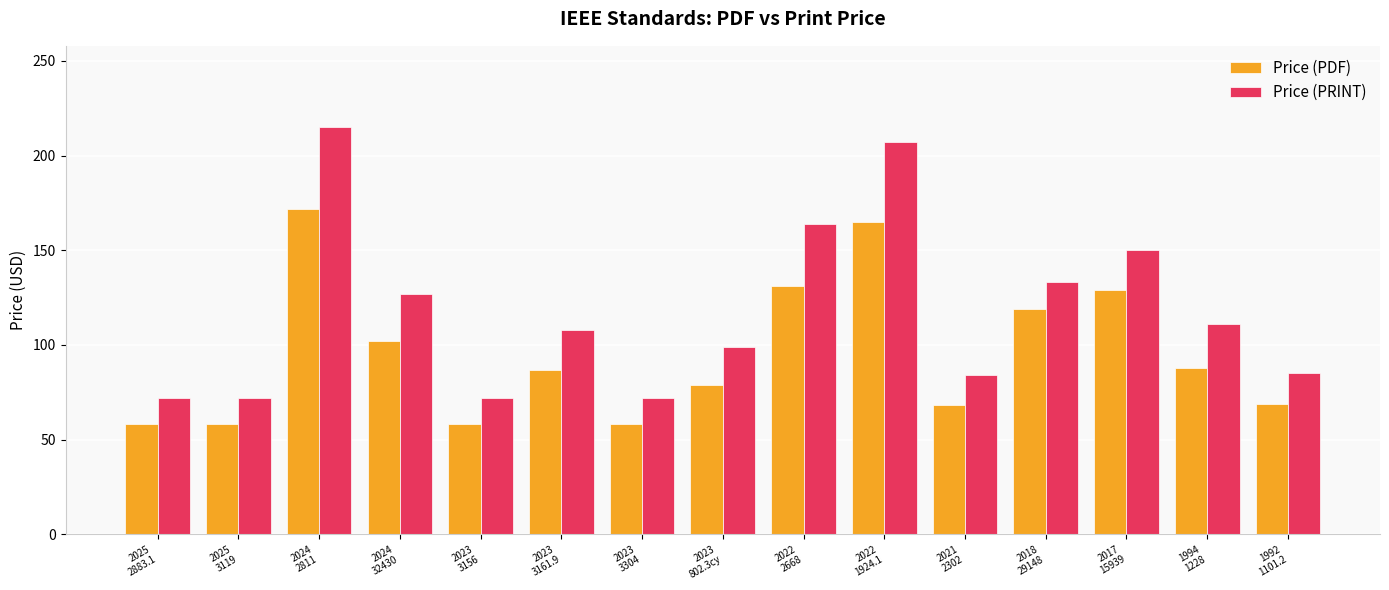

Rank the series by their maximum value, from lowest to highest.

Price (PDF), Price (PRINT)